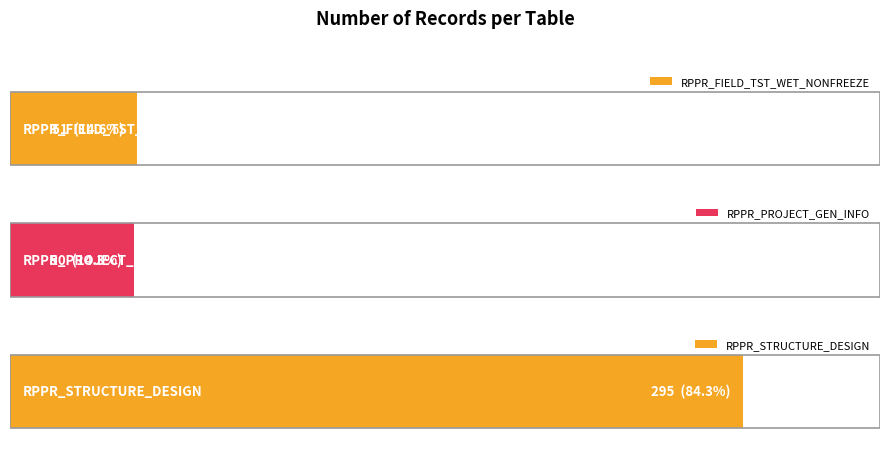

Reading right to left, what are all the values shown in this chart?

RPPR_STRUCTURE_DESIGN=295	RPPR_PROJECT_GEN_INFO=50	RPPR_FIELD_TST_WET_NONFREEZE=51